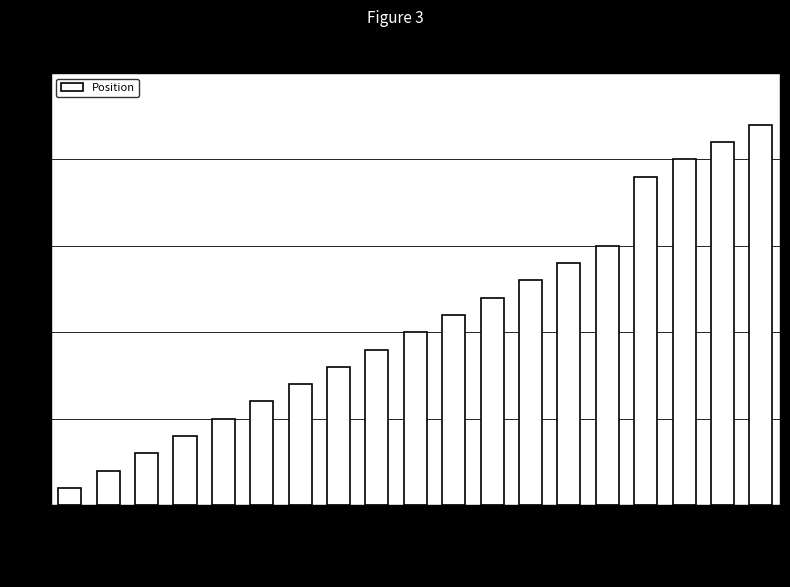

Reading left to right, list all the values displayed in this chart.

M69675=1	M69676=2	M81675=3	M81676=4	1222668=5	1222669=6	M69671=7	M70254=8	1221128=9	M70922=10	M70924=11	M70925=12	M81765=13	M88286=14	M88259=15	M59719=19	M69670=20	20002367=21	1225167=22